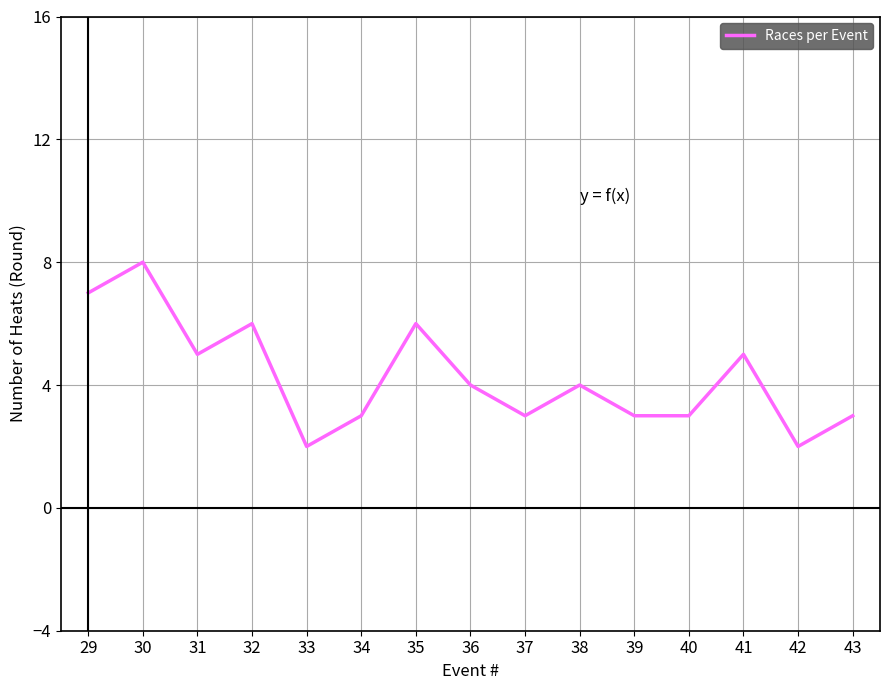

What is the minimum value shown in the chart?

2